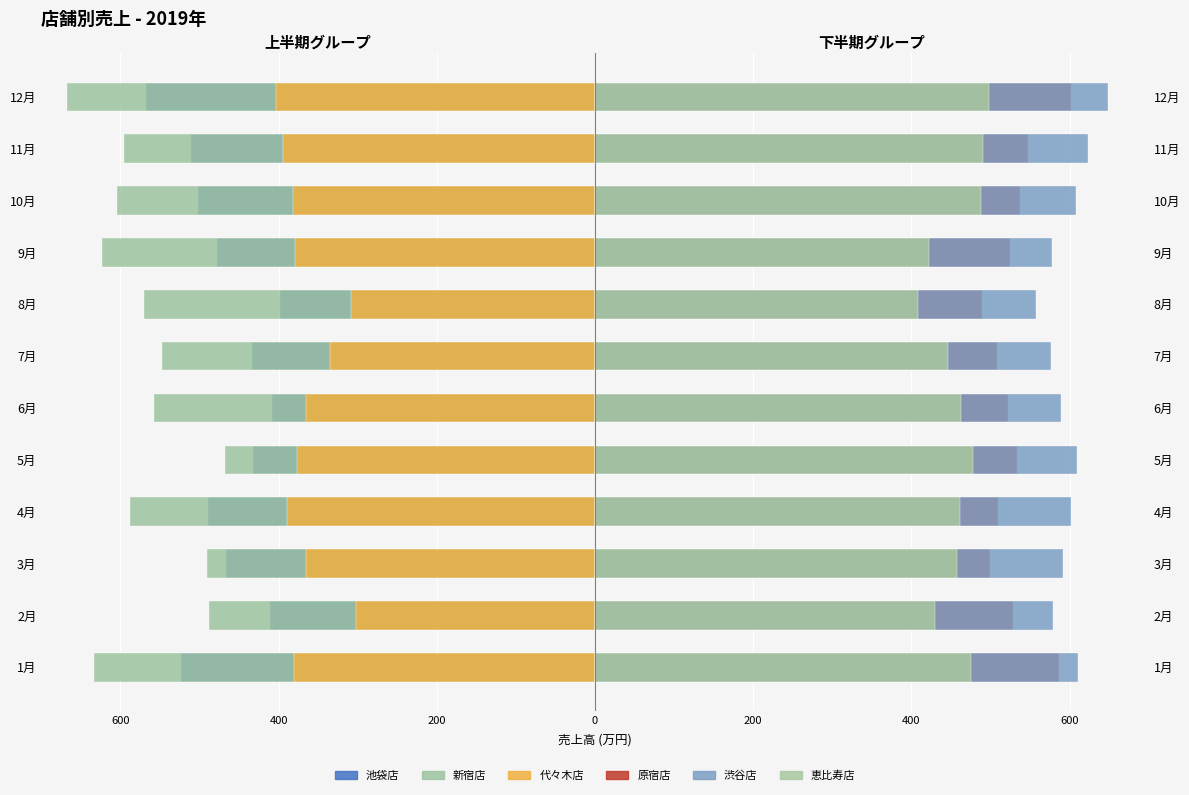

Between 4月 and 5月, which series saw the biggest shift?

新宿店